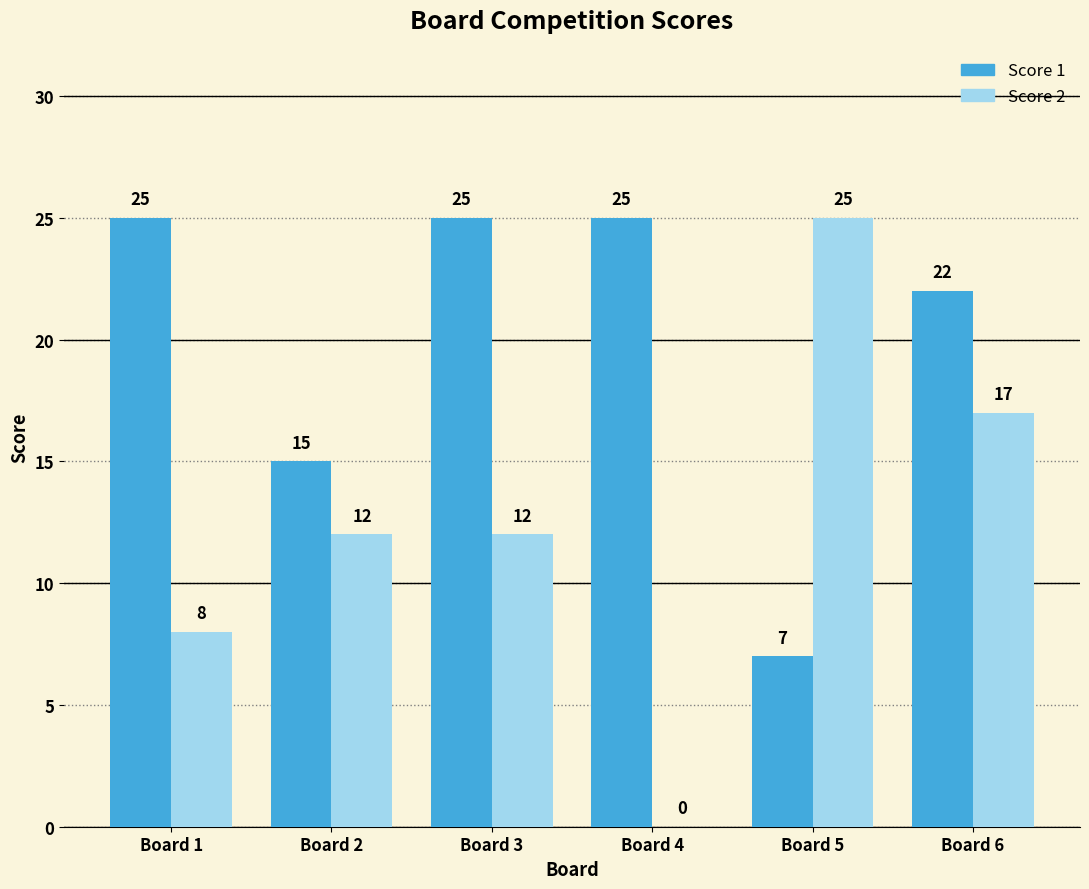

What is the highest value of the Score 2 series?

25